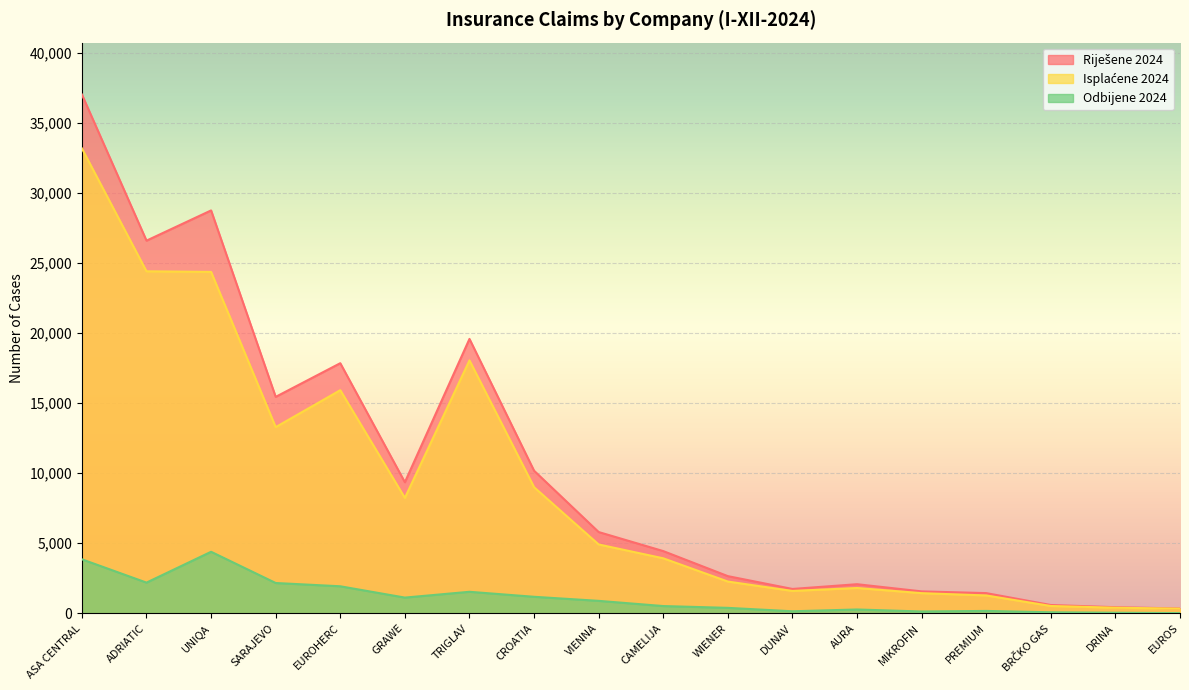

At which category does the chart reach its peak across all series?

ASA CENTRAL